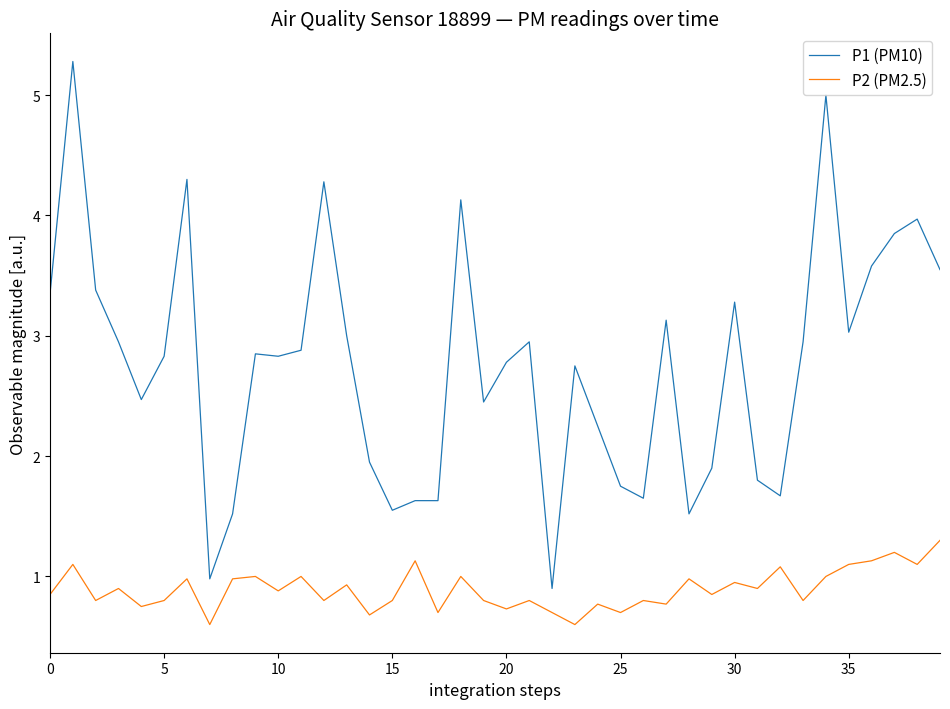

Which series has the widest spread of values?

P1 (PM10)